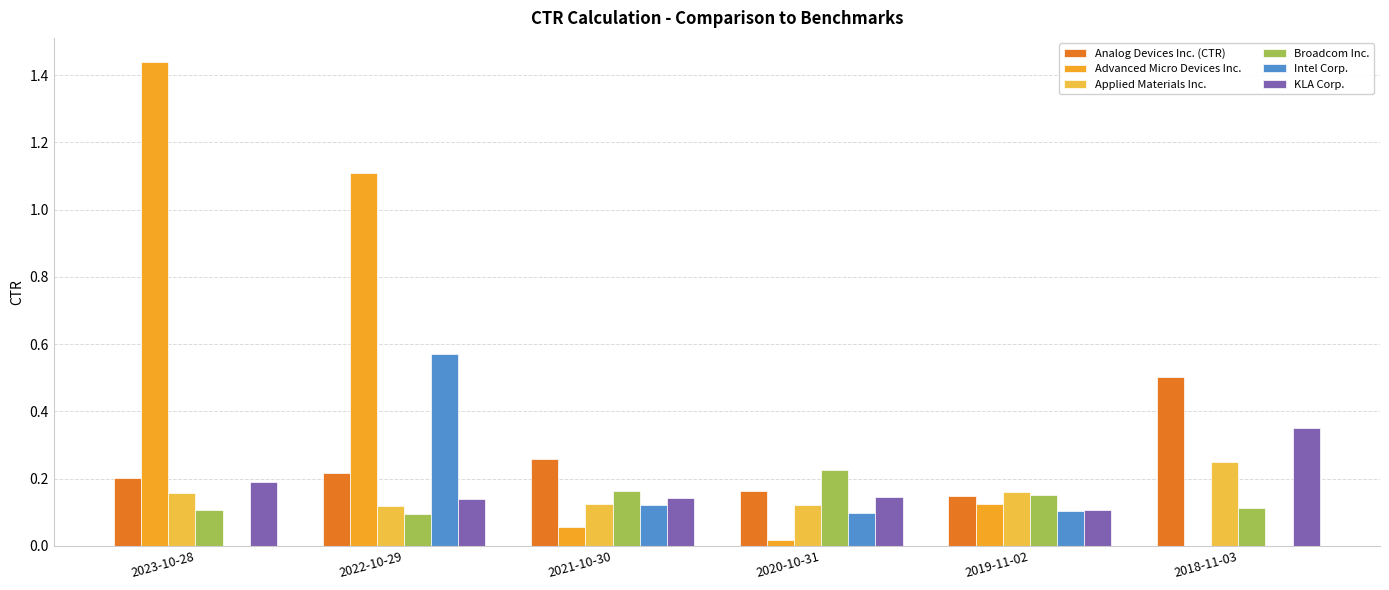

Is the value of Advanced Micro Devices Inc. at 2022-10-29 greater than the value of Broadcom Inc. at 2023-10-28?

Yes